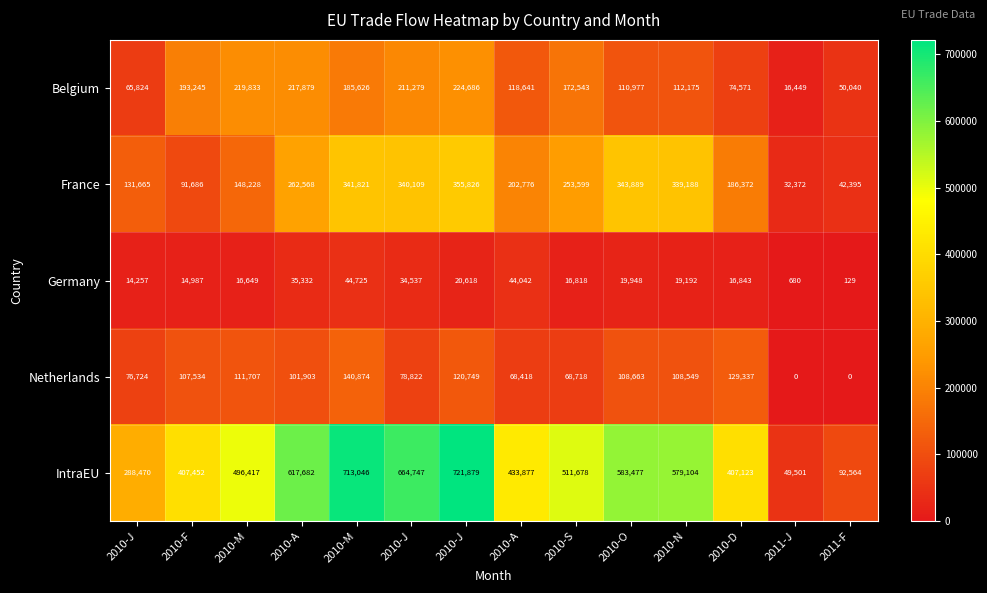

How many data points in IntraEU are less than 511678?

7